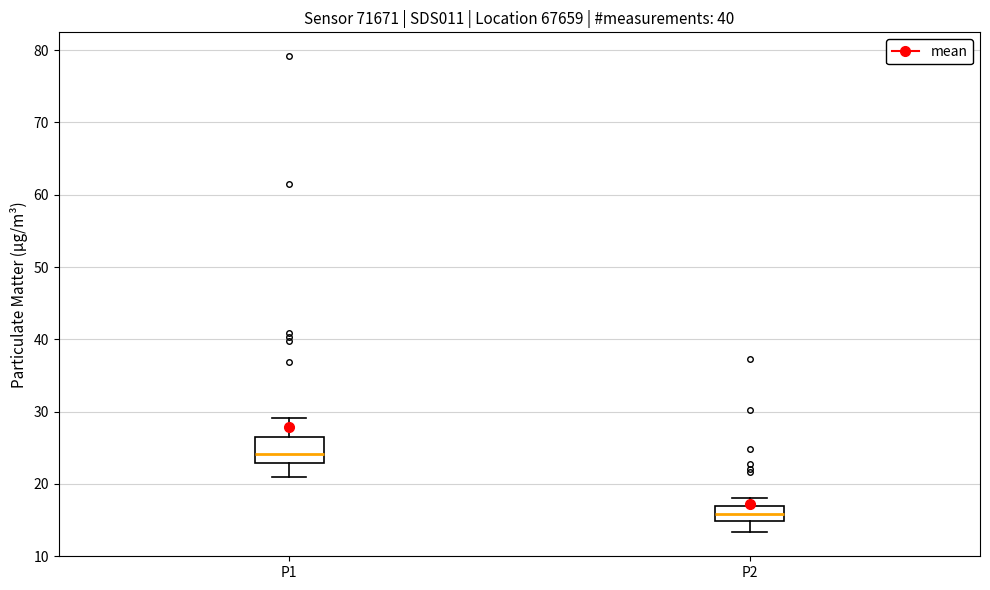

Comparing the boxes themselves (not the whiskers), which one is the tallest?

P1